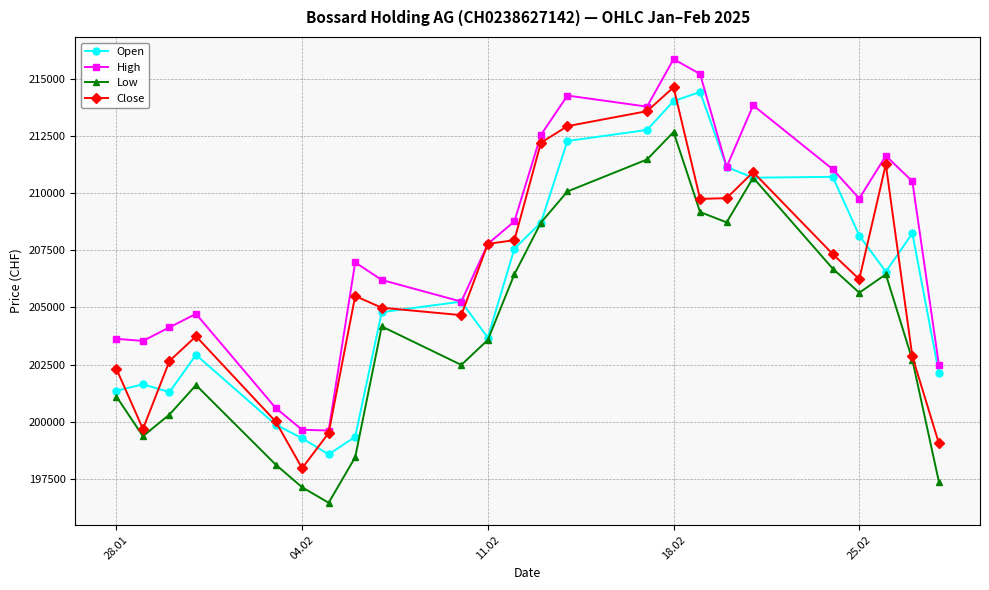

In Low, how many points are lower than both neighbors (excluding endpoints)?

5